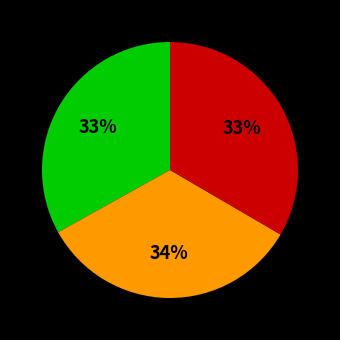

To the nearest percent, what is the average slice percentage?

33%